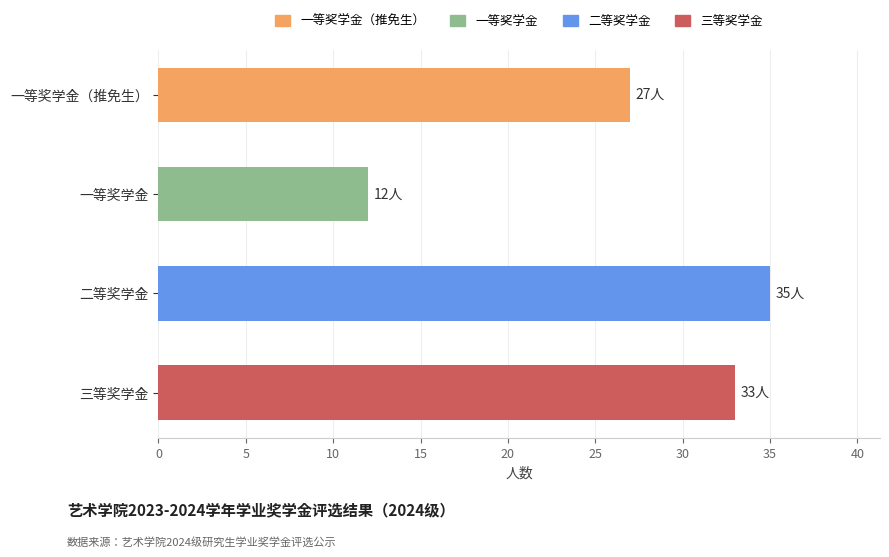

Where is the data nearest to the value 23?

一等奖学金（推免生）